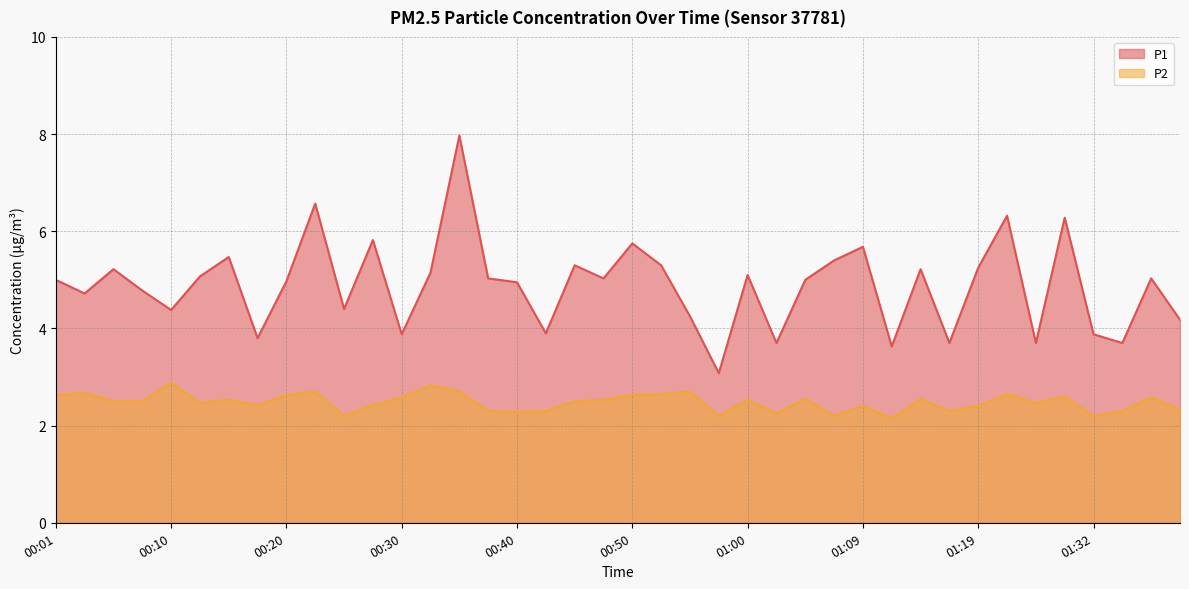

At which category does P2 reach its first local peak?

00:03